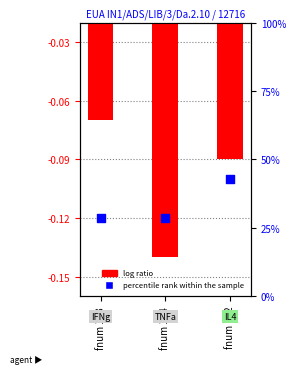

What are all the series names shown in the legend?

log ratio, percentile rank within the sample